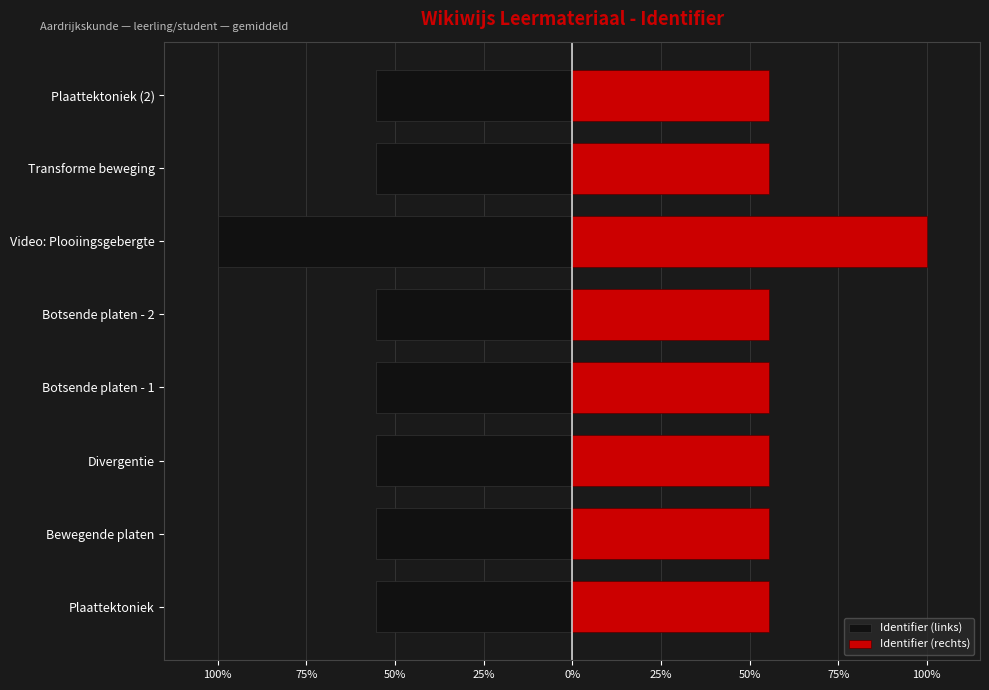

What is the greatest value displayed?

100.0